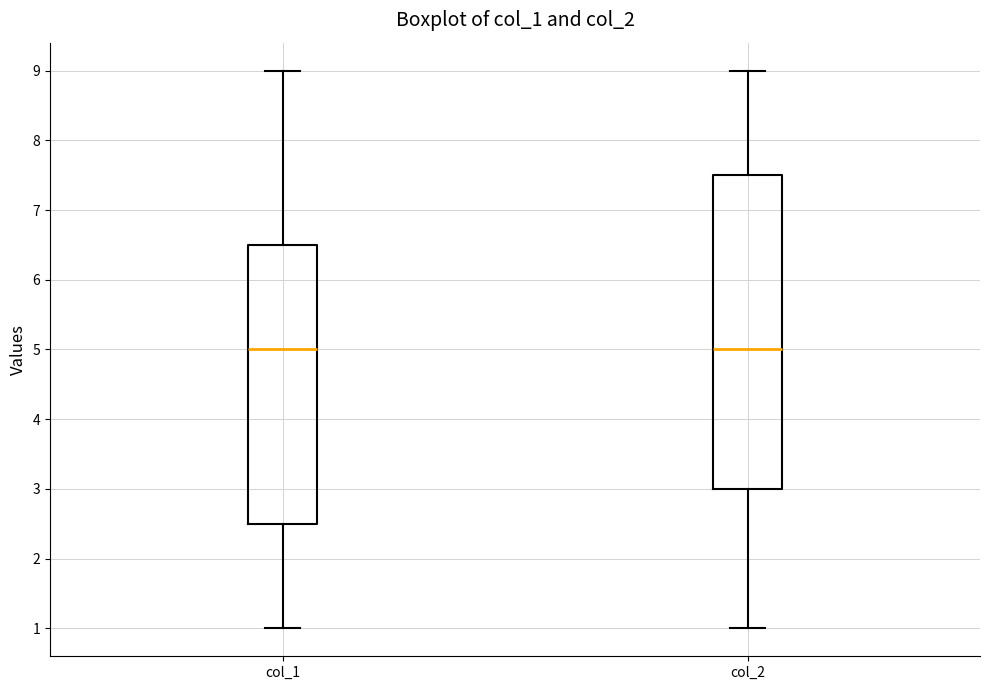

Reading left to right, read every box against the y-axis: the position of its median line, the range the box covers, and the ends of its whiskers. The values are not printed on the chart, so give them approximately, as read against the axis.

col_1: median 5.0, box 2.5 to 6.5, whiskers 1.0 to 9.0
col_2: median 5.0, box 3.0 to 7.5, whiskers 1.0 to 9.0